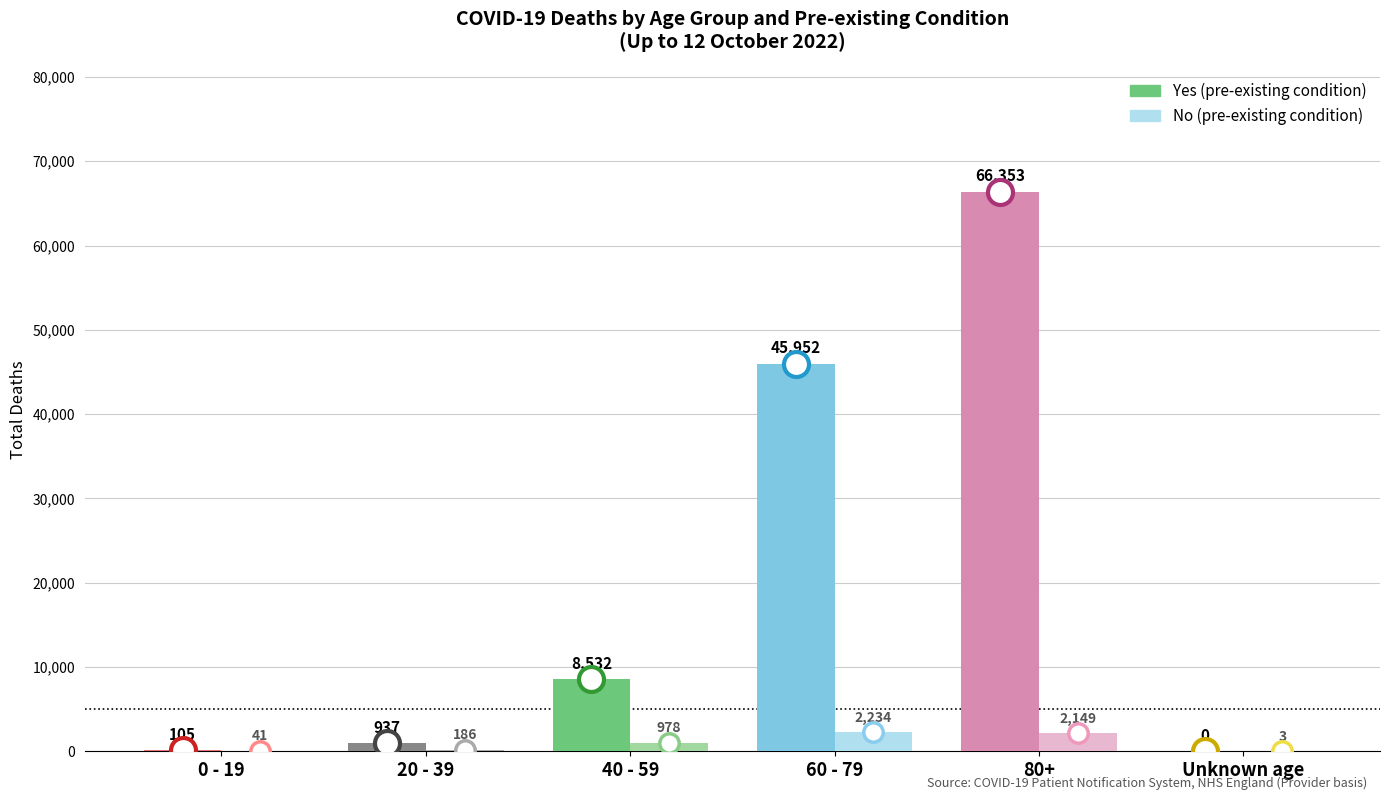

Count the number of data series in this chart.

2